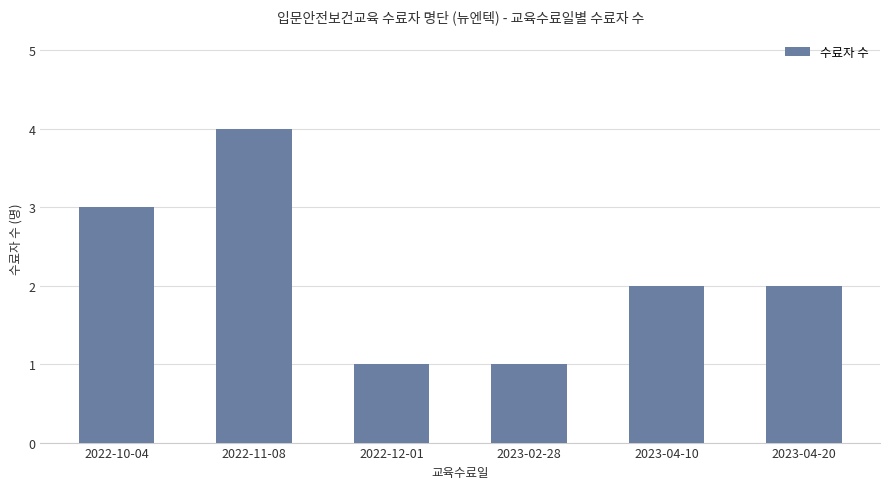

Reading left to right, list all the values displayed in this chart.

2022-10-04=3	2022-11-08=4	2022-12-01=1	2023-02-28=1	2023-04-10=2	2023-04-20=2